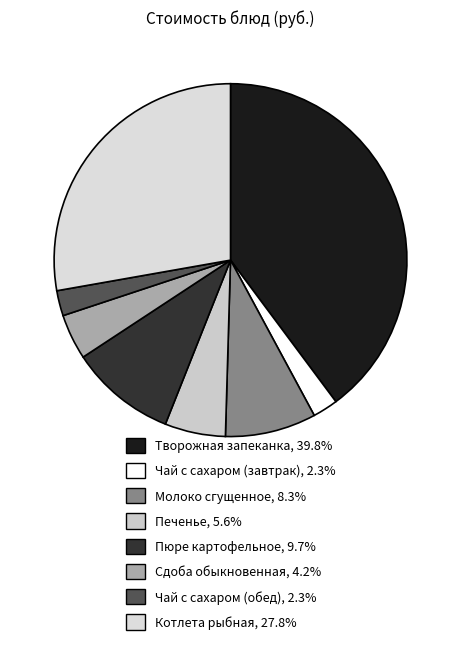

To the nearest percent, what is the difference between the largest and smallest slice percentages?

38%